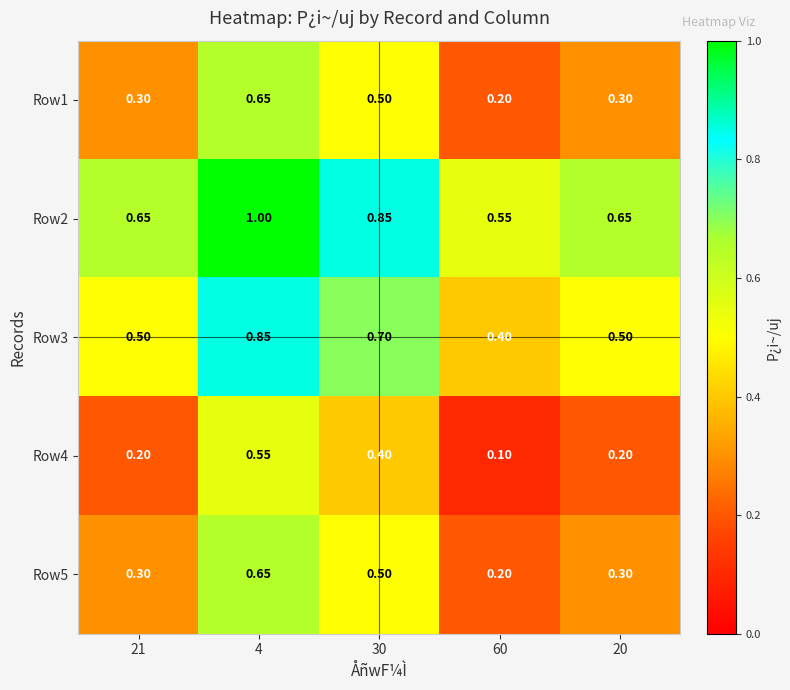

Is the value of Row5 at 21 greater than the value of Row2 at 21?

No